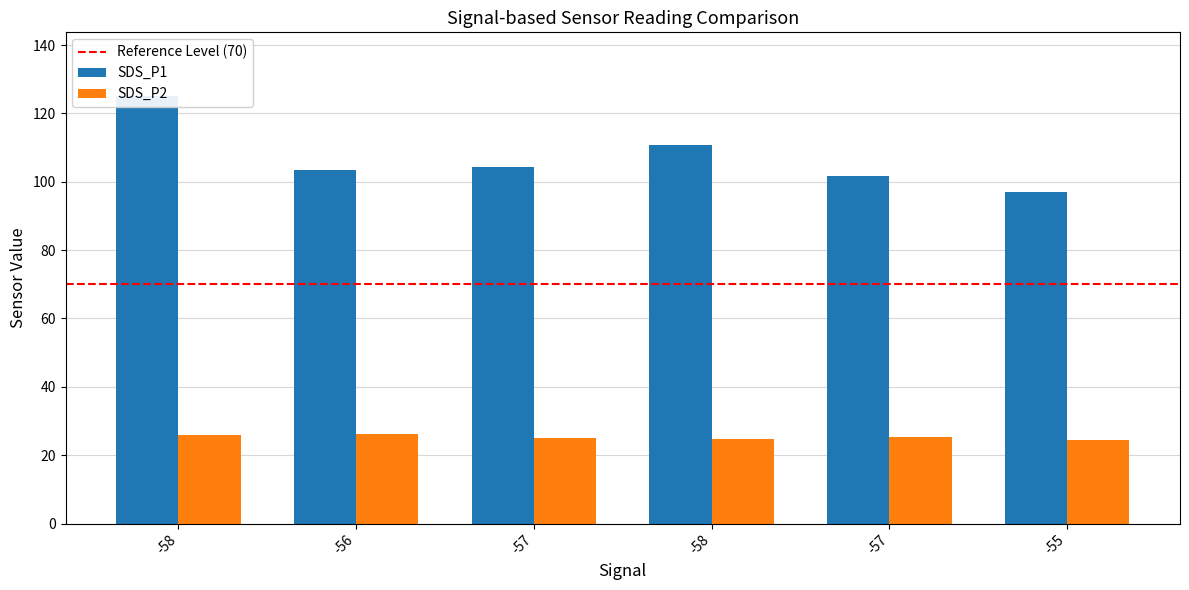

Reading left to right, list all the values displayed in this chart.

SDS_P1: 125.0	103.5	104.3	110.8	101.5	96.9
SDS_P2: 25.8	26.1	25.0	24.6	25.2	24.5